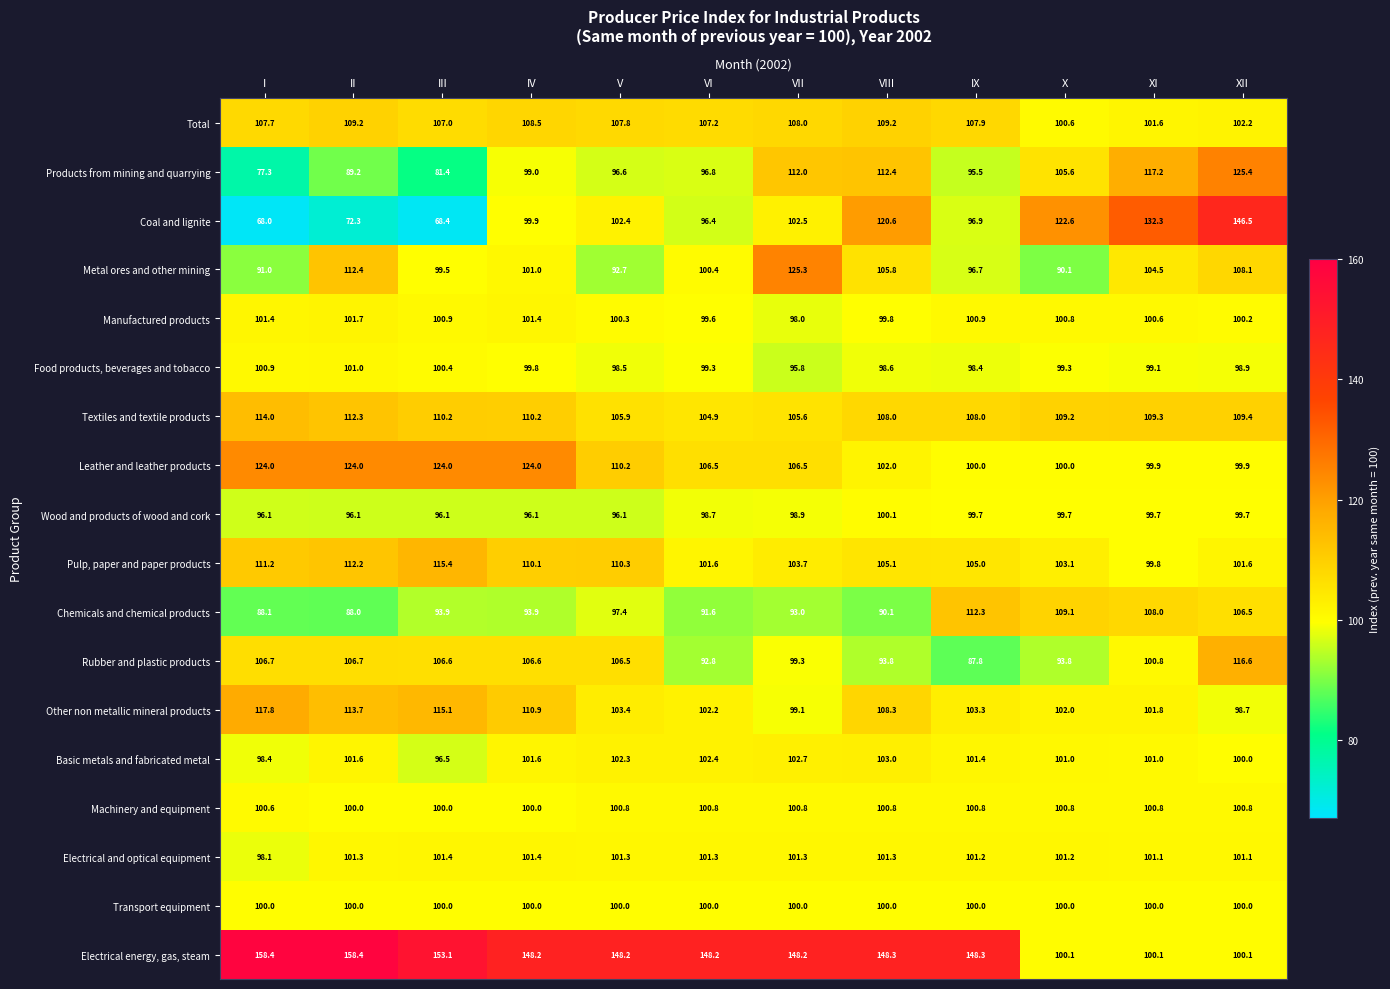

The value of Total at X is 41.1. True or false?

False